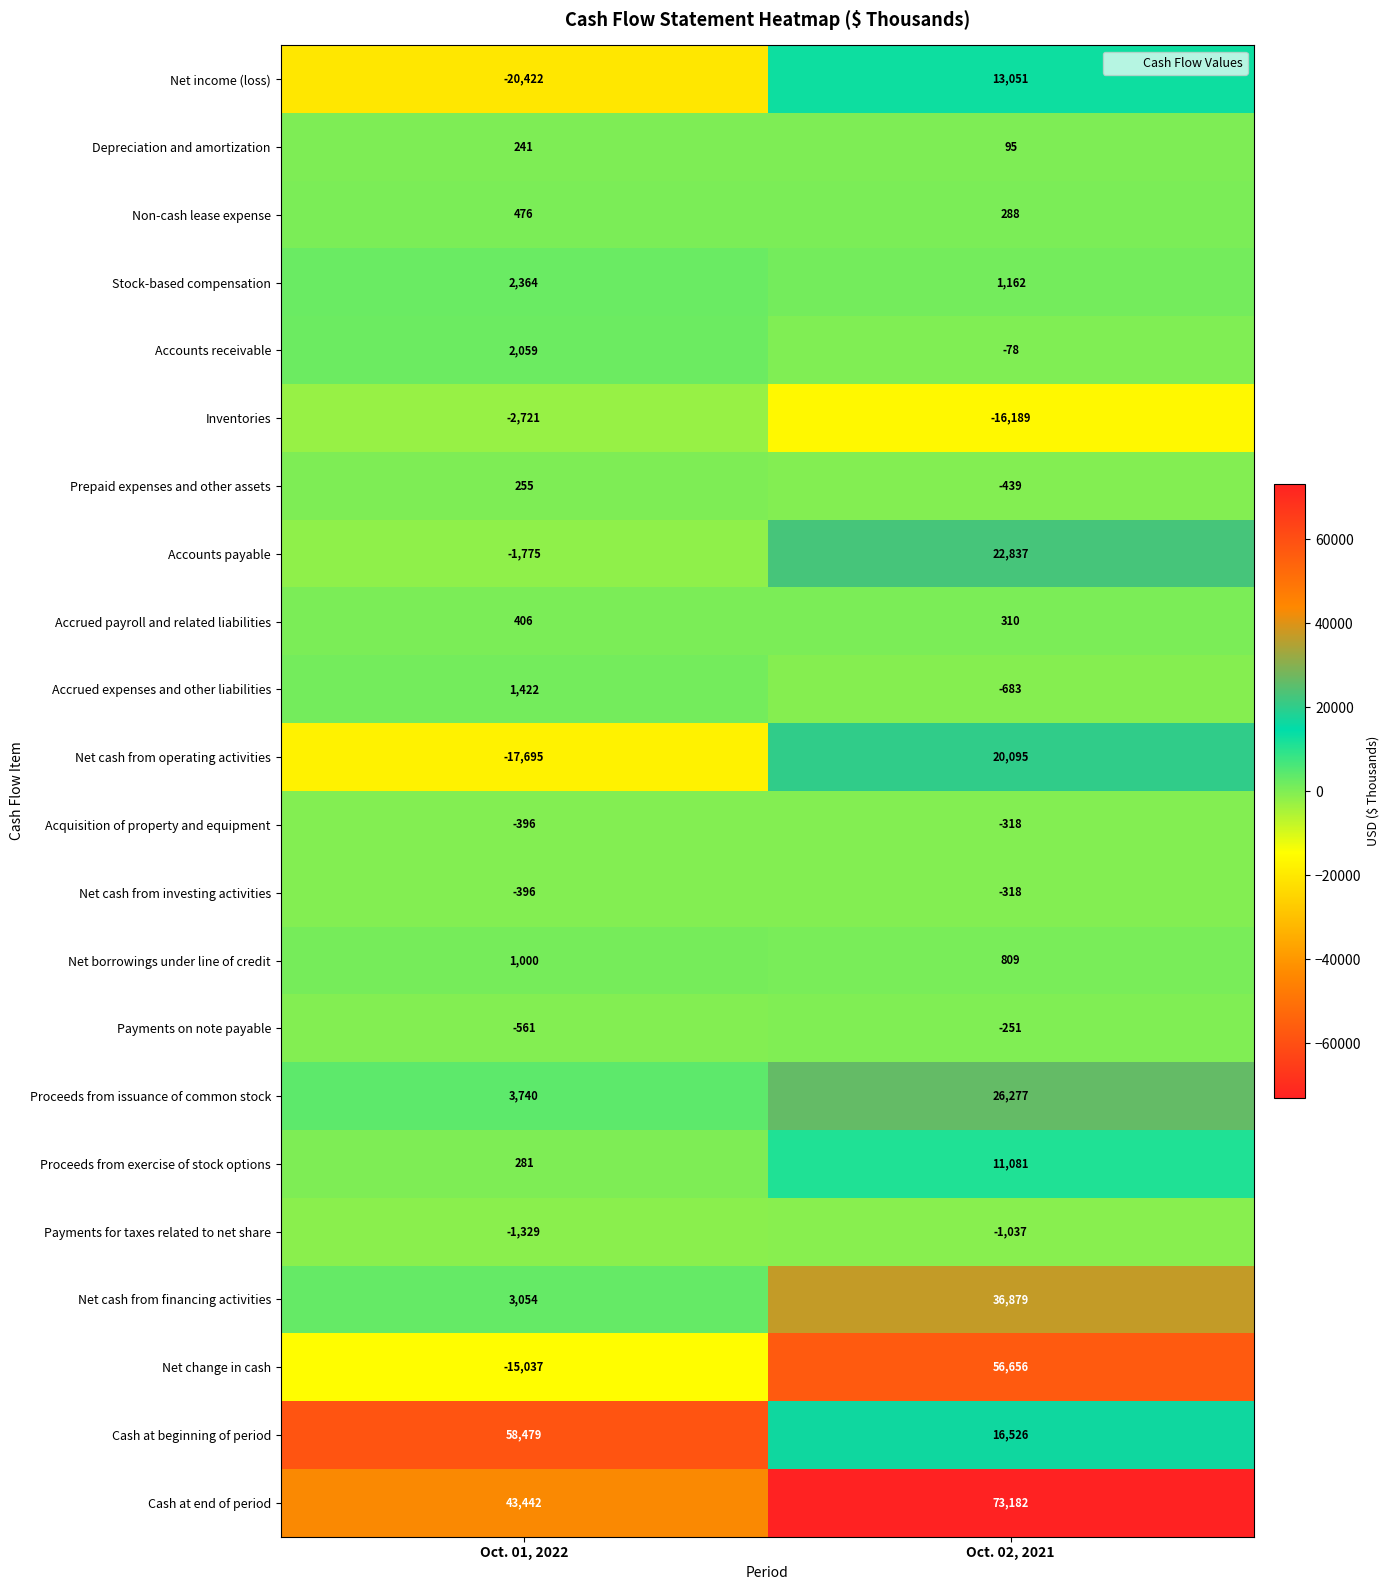

The value of Accrued payroll and related liabilities at Oct. 02, 2021 is 310. True or false?

True